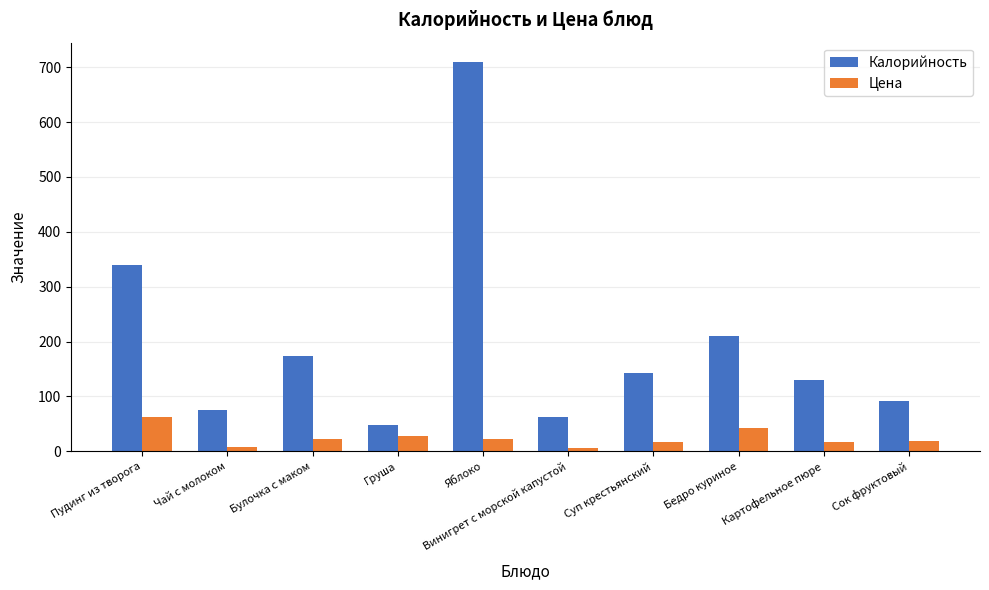

What is the value of the Калорийность bar at the 9th from the left?

129.8